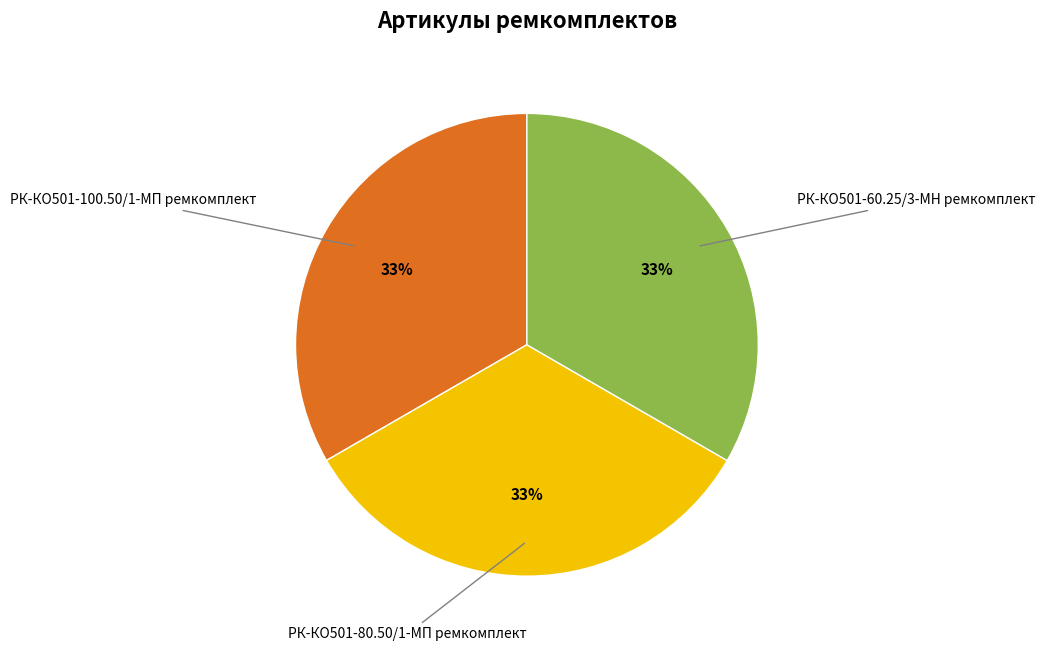

To the nearest percent, what is the average slice percentage?

33%